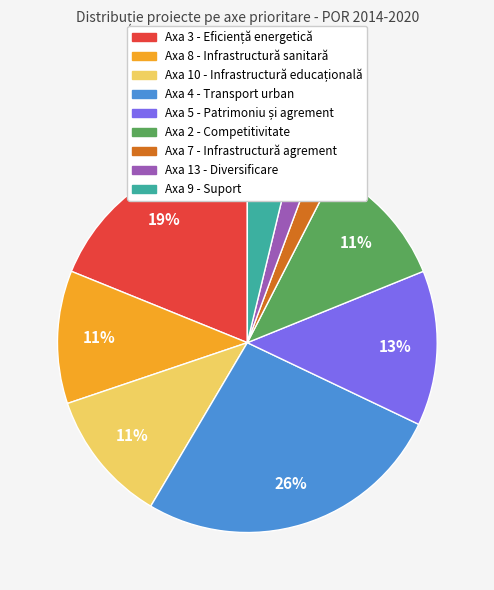

Is there any slice that represents more than half of the pie?

No